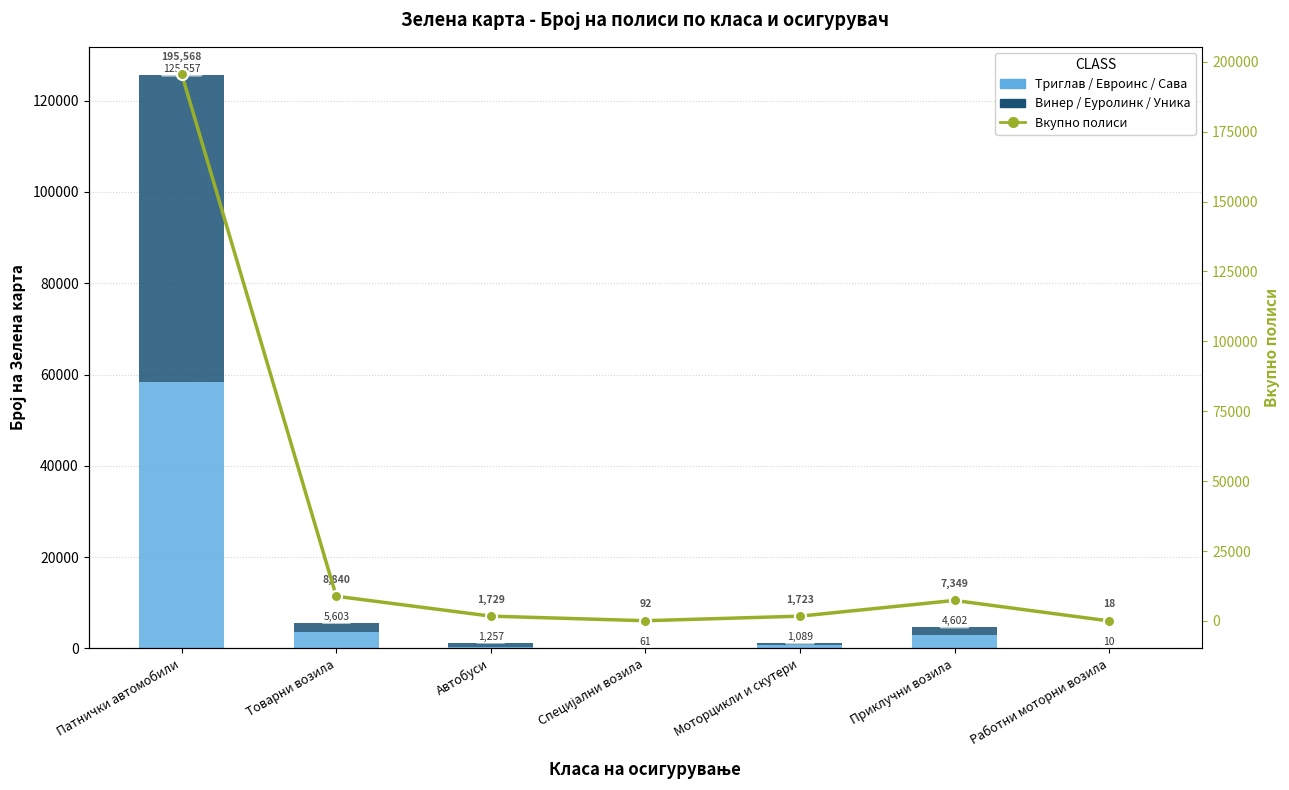

What is the label of the 3rd bar from the right?

Моторцикли и скутери